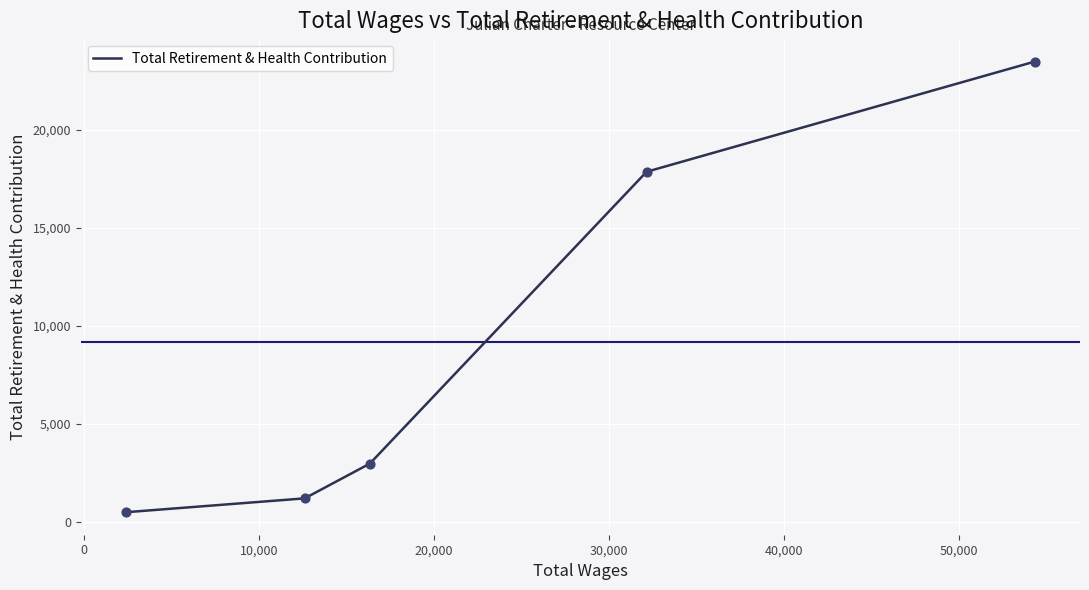

True or false: the data has more than 1 interior local peaks.

False